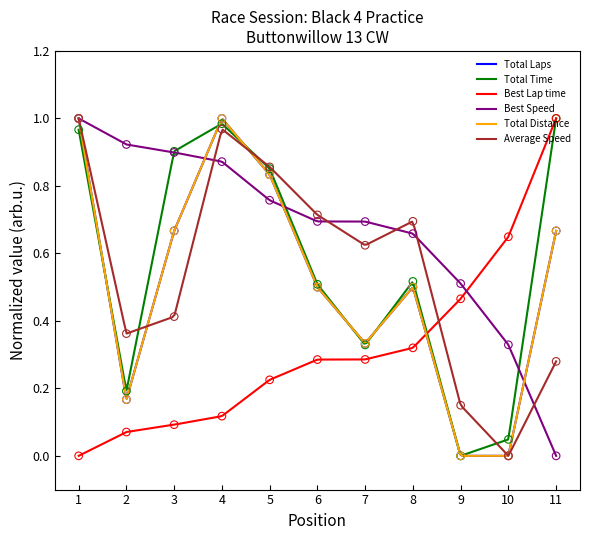

Which series has the widest spread of Y values?

Total Laps